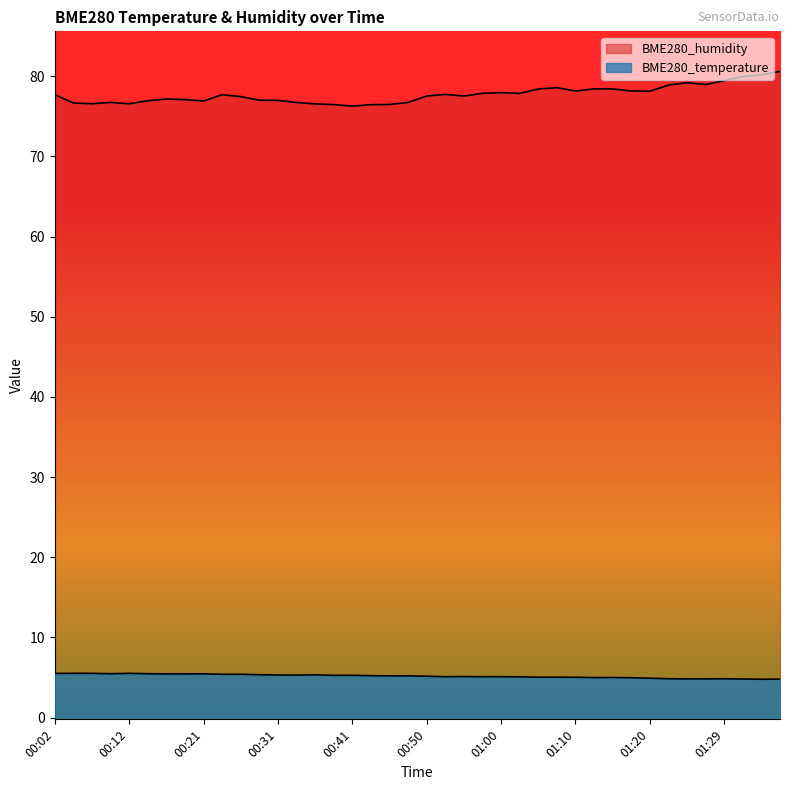

At which category does BME280_temperature reach its first local valley?

00:09